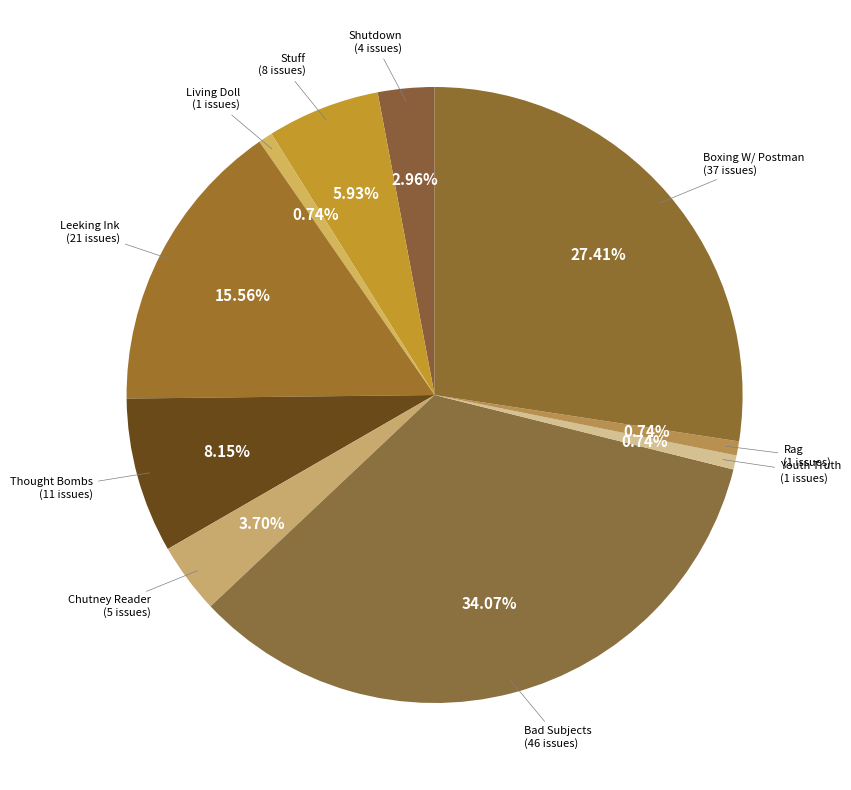

How many segments does this pie chart have?

10